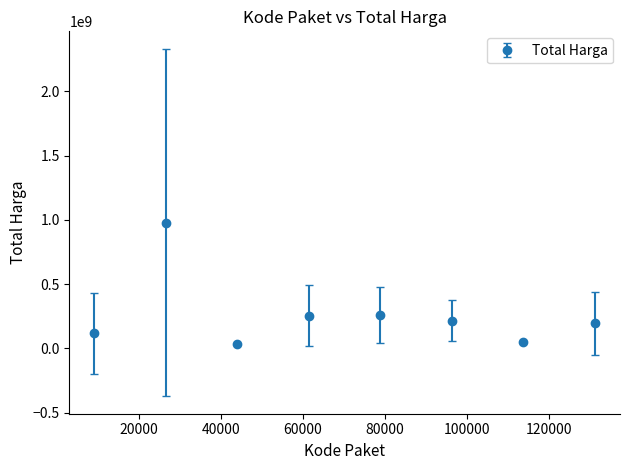

True or false: the data has more than 1 interior local peaks.

True